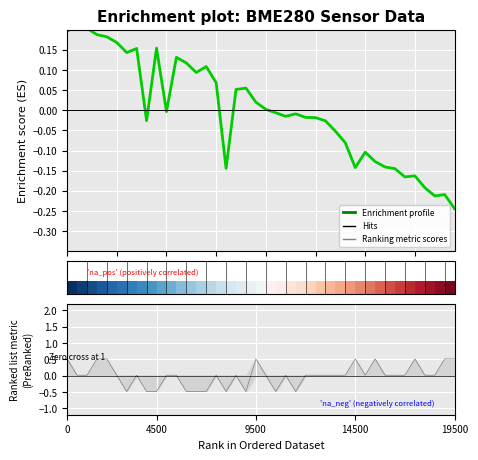

How many values are above zero?

18